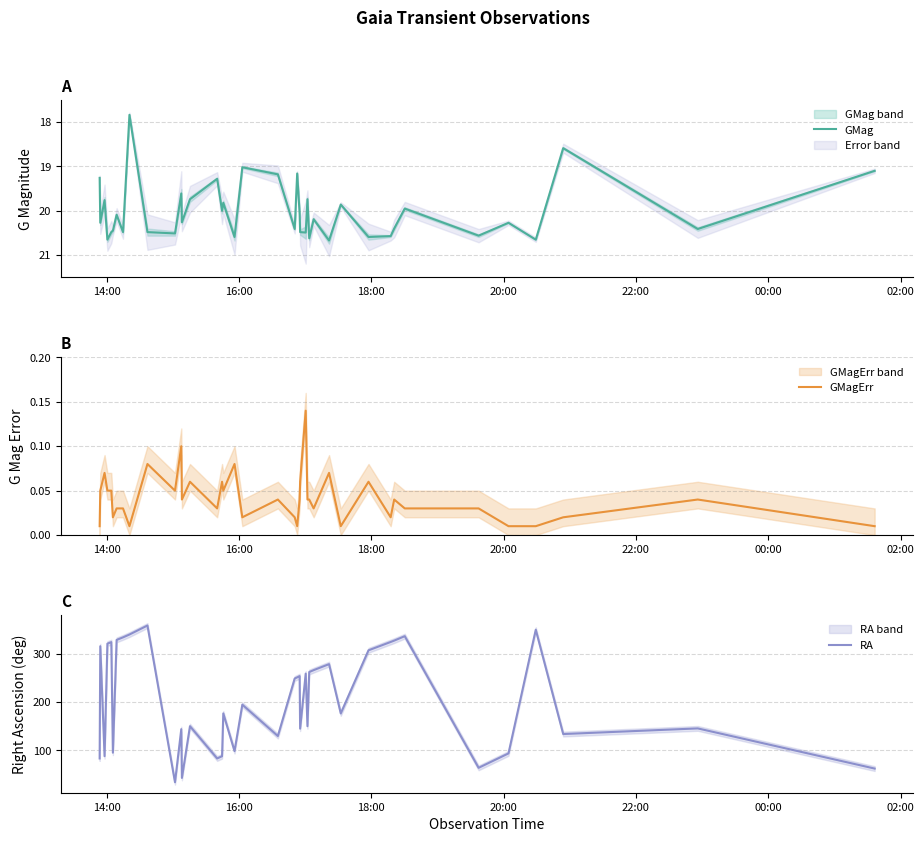

True or false: GMag and GMagErr cross at least once.

False